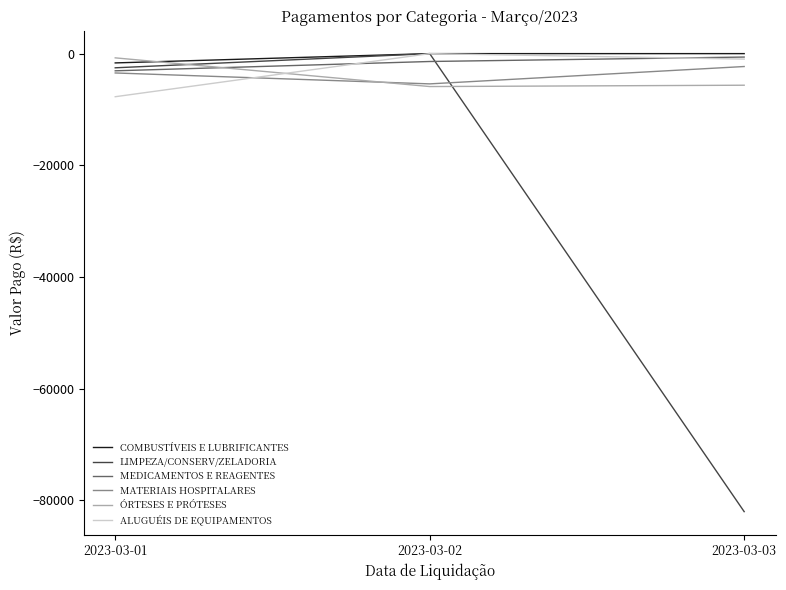

Rank the categories by MATERIAIS HOSPITALARES value from highest to lowest.

2023-03-03, 2023-03-01, 2023-03-02